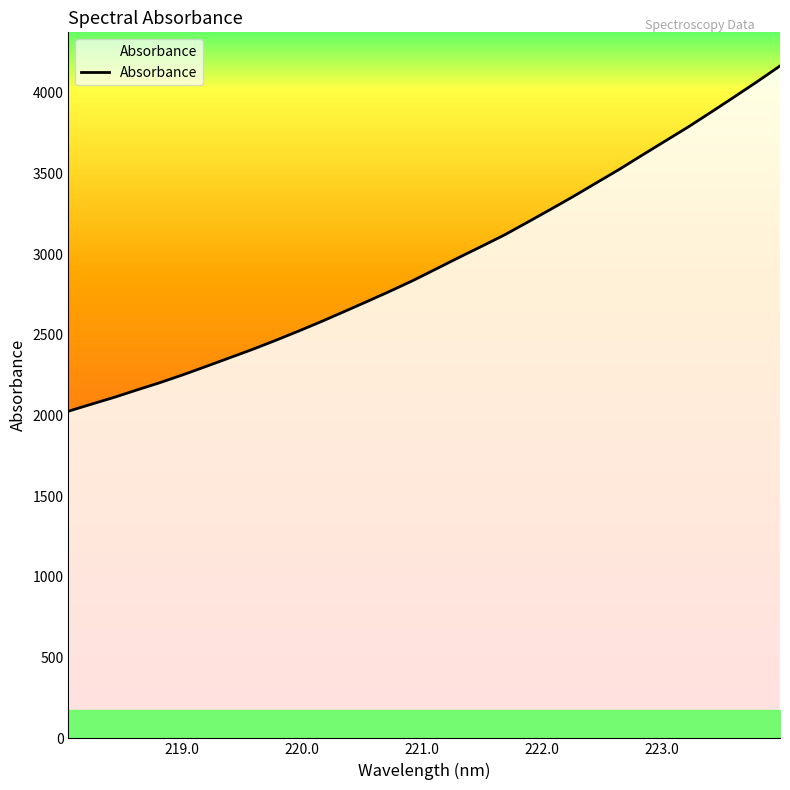

What is the smallest value displayed?

2026.5